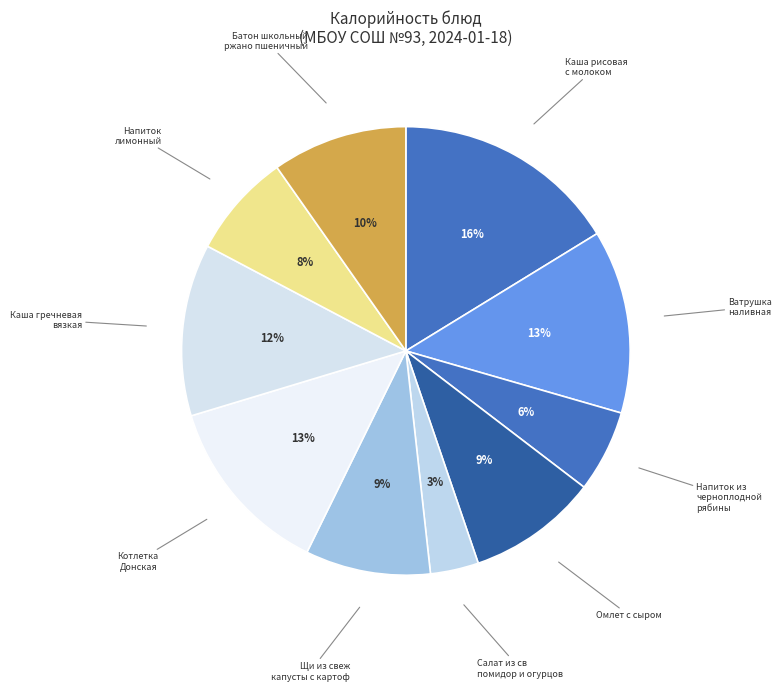

Which slice is the smallest?

Салат из св
помидор и огурцов